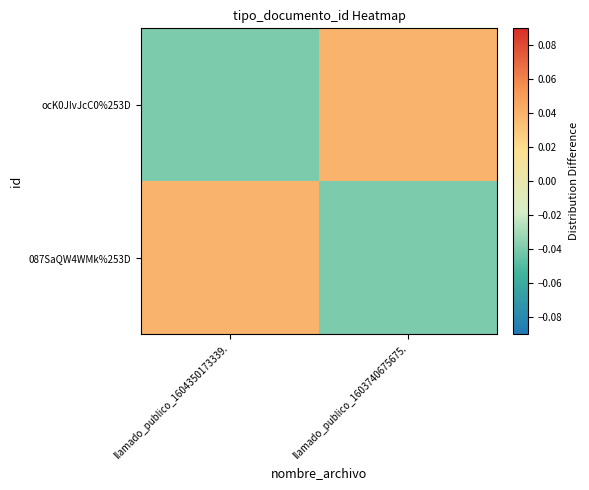

Reading left to right, list all the values displayed in this chart.

087SaQW4WMk%253D: llamado_publico_1604350173339.=0.0	llamado_publico_1603740675675.=-0.0
ocK0JIvJcC0%253D: llamado_publico_1604350173339.=-0.0	llamado_publico_1603740675675.=0.0